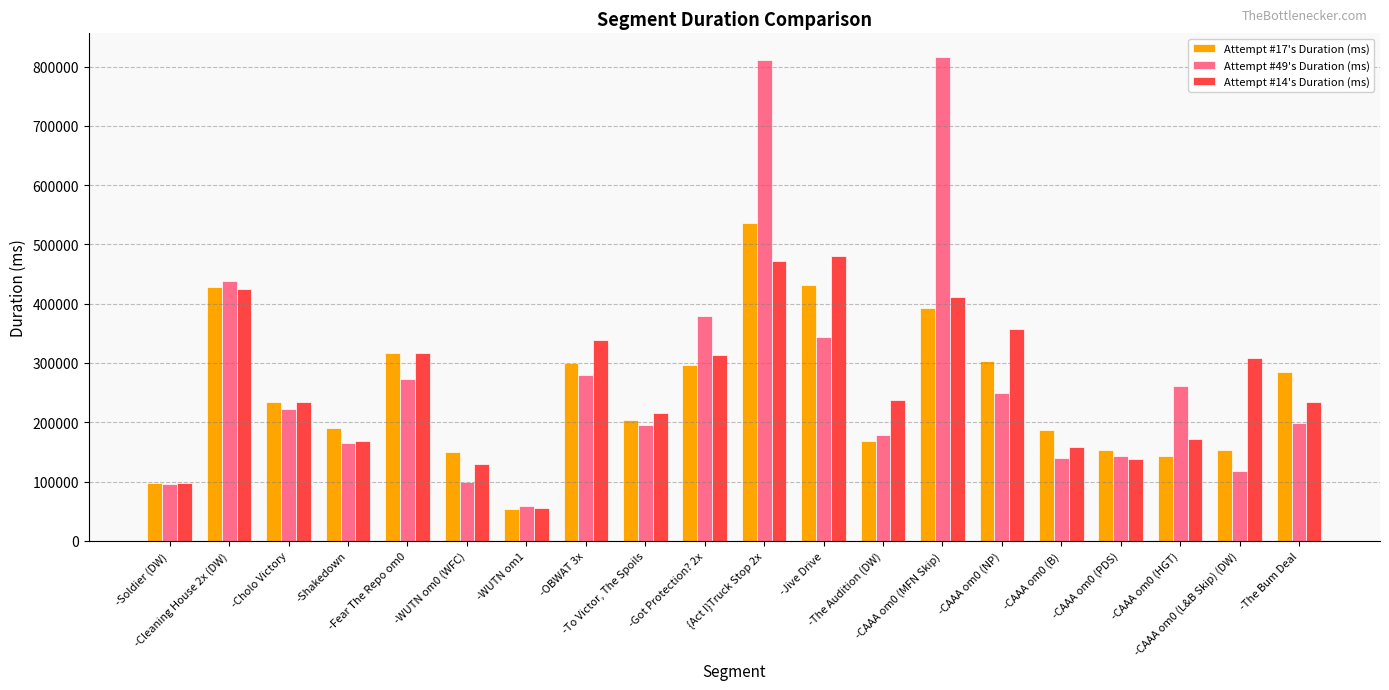

At how many categories does at least one series exceed 75431?

19